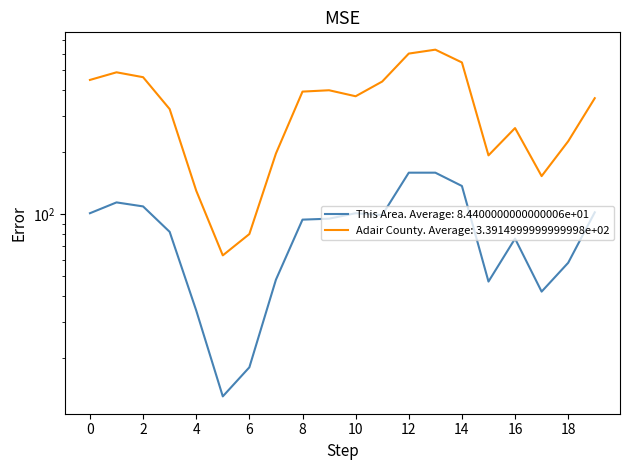

True or false: This Area and Adair County intersect in this chart.

False